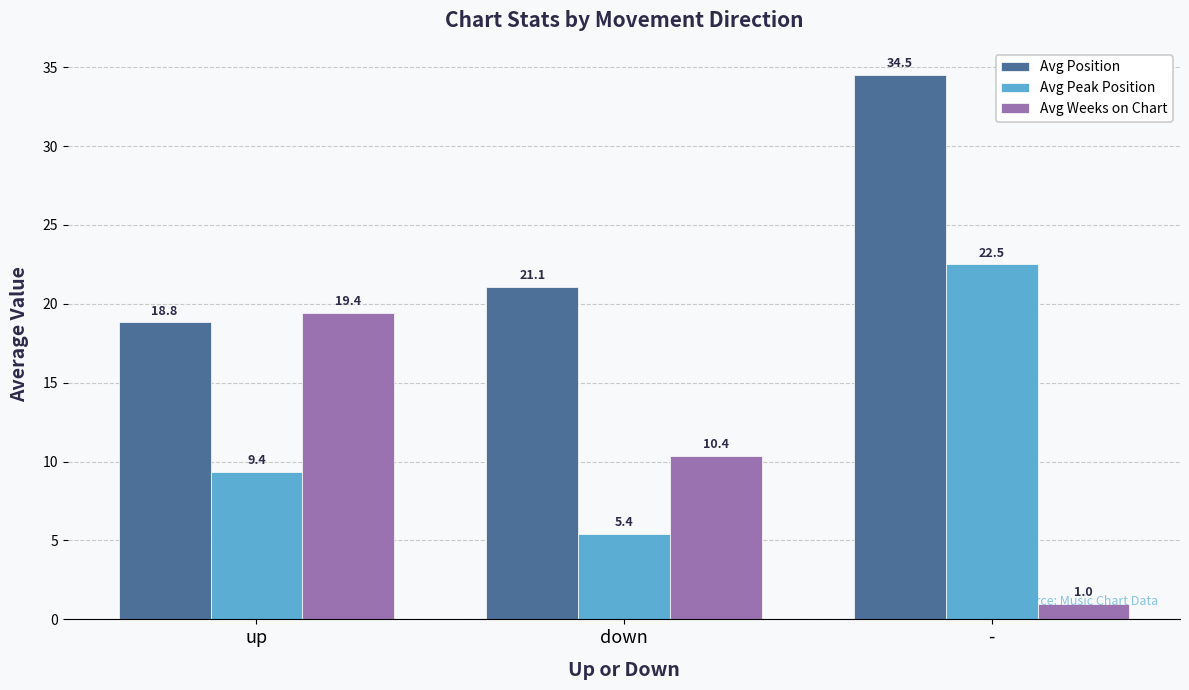

At which label does Avg Weeks on Chart first exceed 10?

up